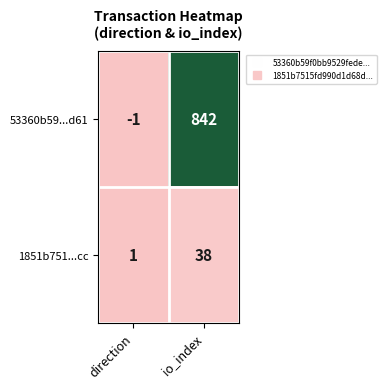

At which label is 53360b59...d61 closest to 420?

direction